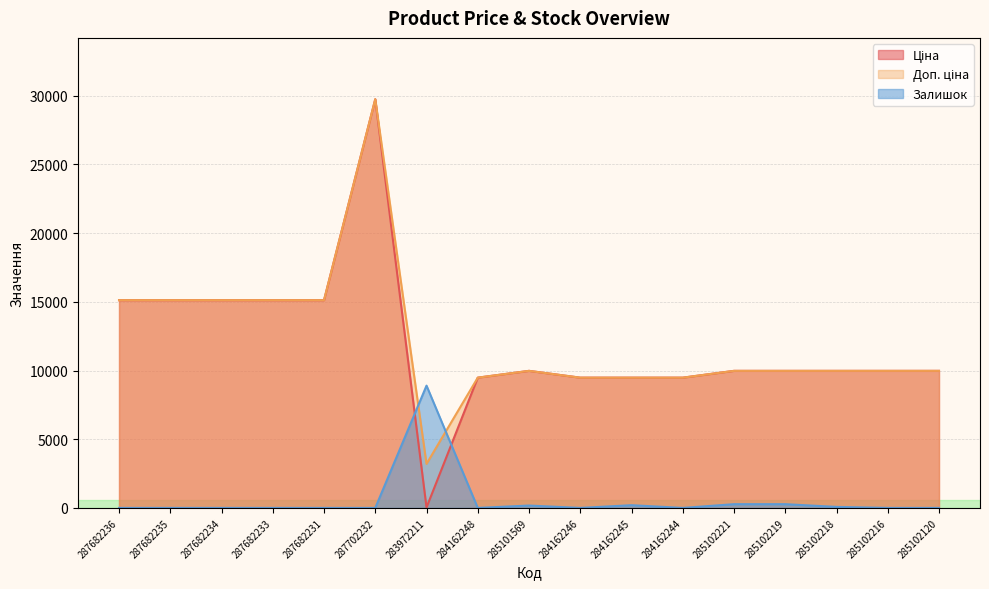

Read the Залишок value at 285102219.

271.9